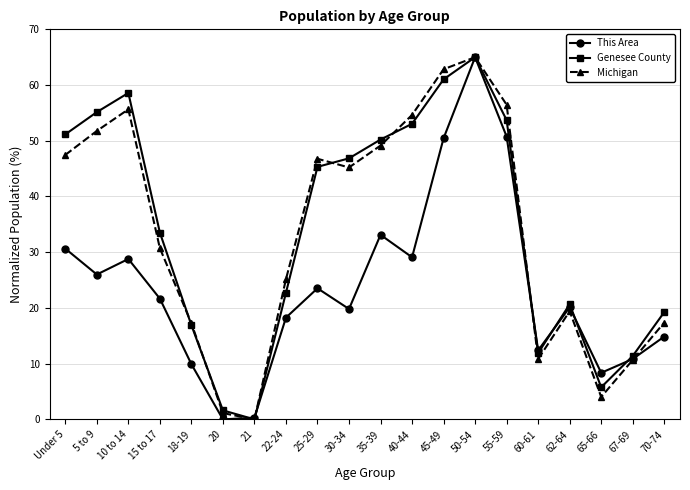

What is the greatest value displayed?

65.0